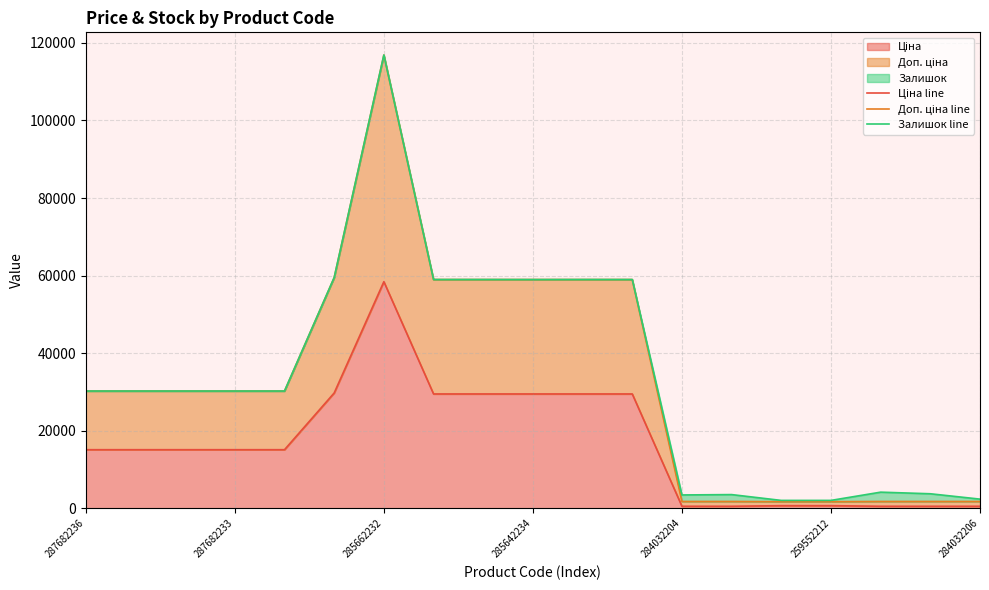

How many lines are shown in the chart?

3